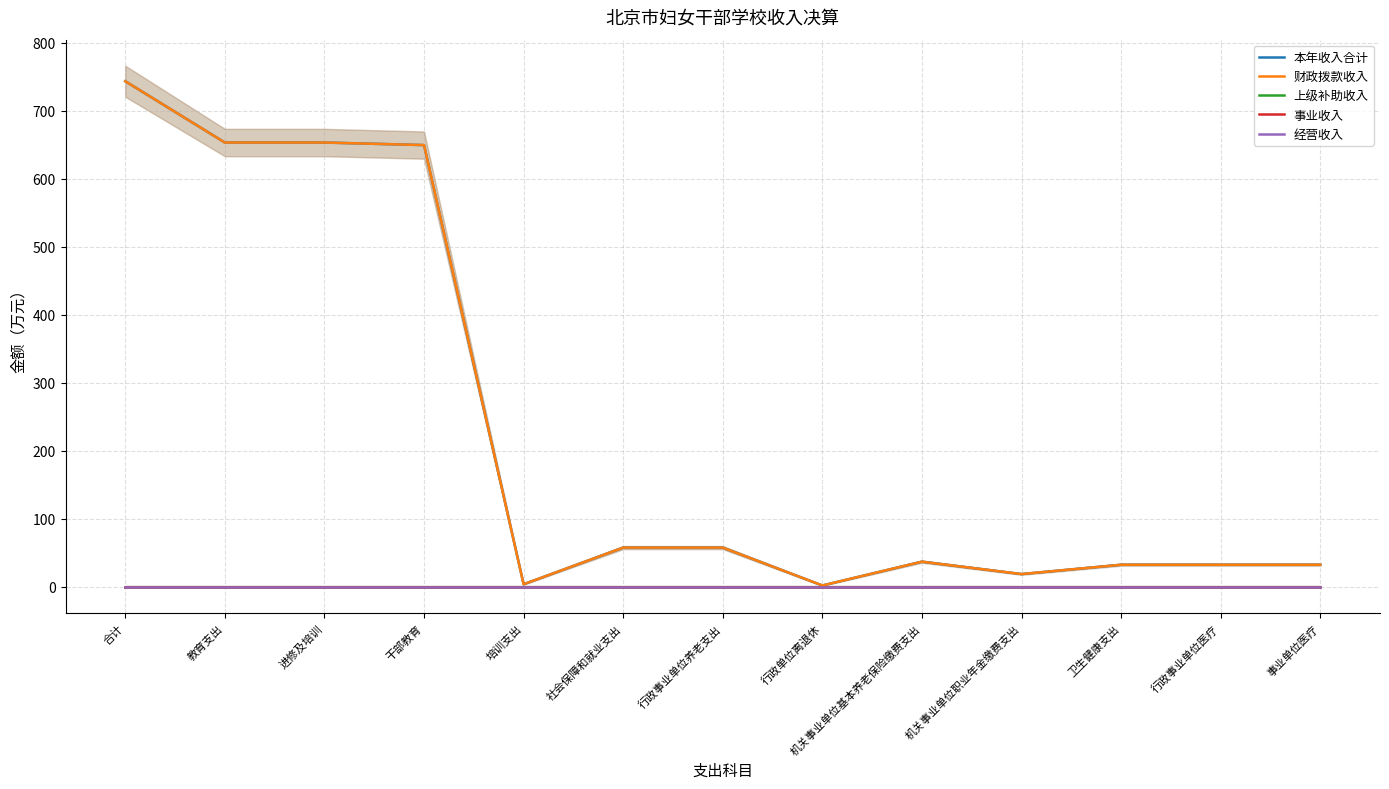

Rank the categories by 经营收入 value from lowest to highest.

合计, 教育支出, 进修及培训, 干部教育, 培训支出, 社会保障和就业支出, 行政事业单位养老支出, 行政单位离退休, 机关事业单位基本养老保险缴费支出, 机关事业单位职业年金缴费支出, 卫生健康支出, 行政事业单位医疗, 事业单位医疗